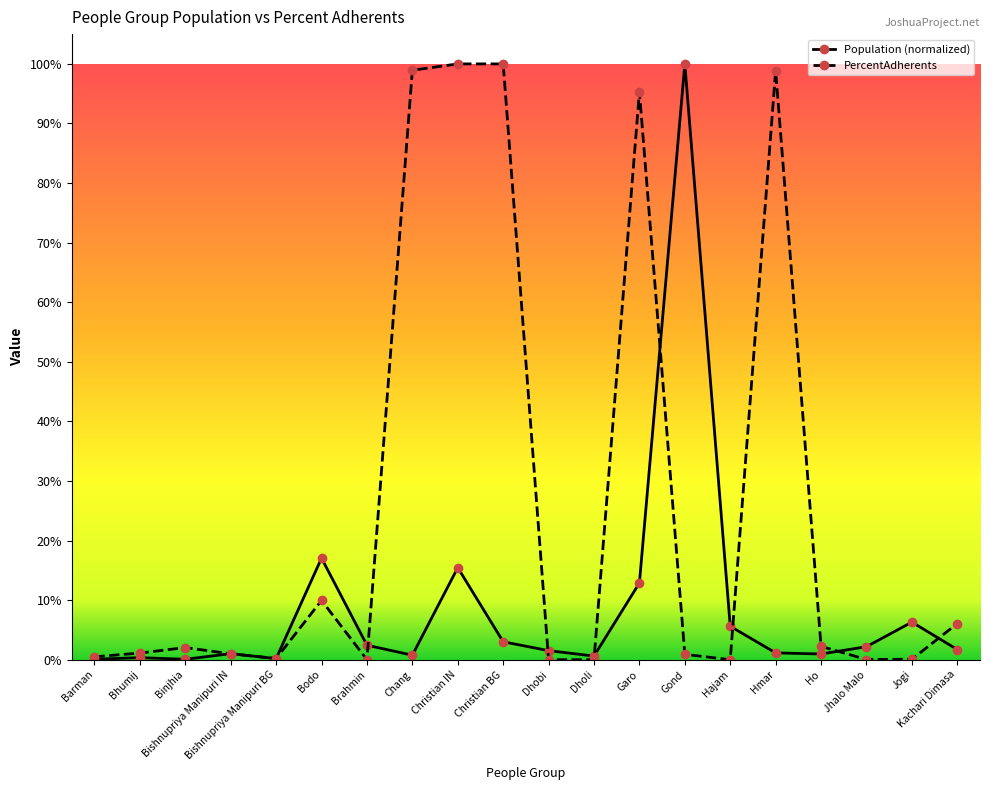

Count the number of data series in this chart.

2